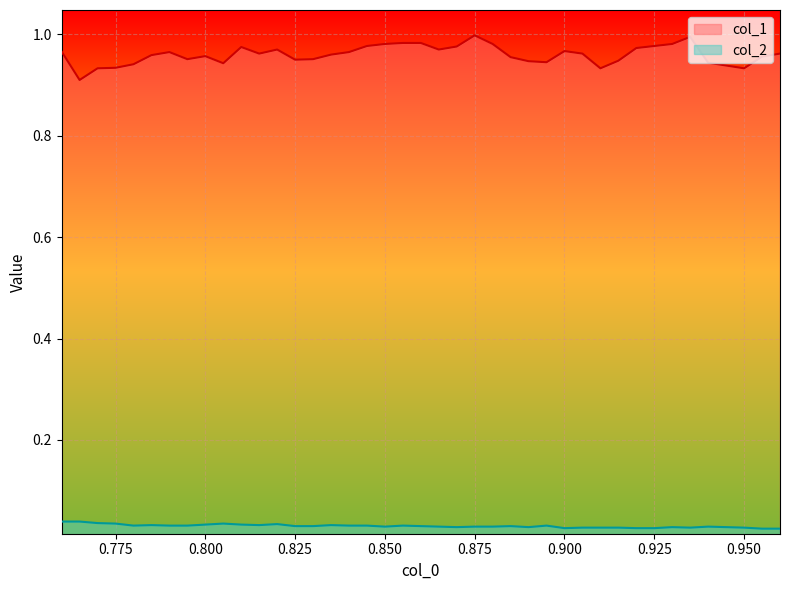

Rank the series at 0.775 from highest to lowest value.

col_1, col_2